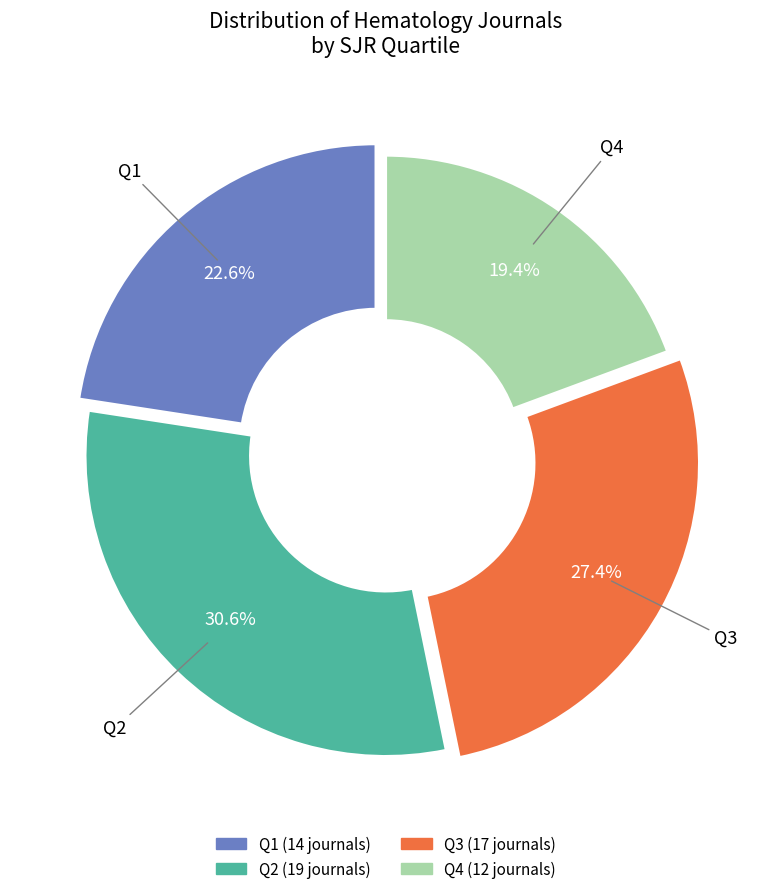

What percentage is the Q2 slice, to the nearest percent?

31%